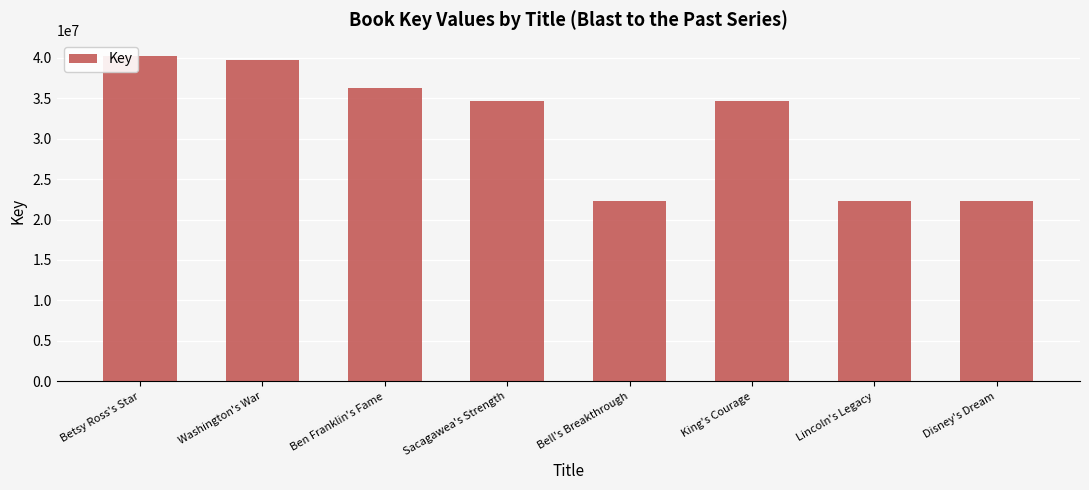

Does the chart contain stacked bars?

No